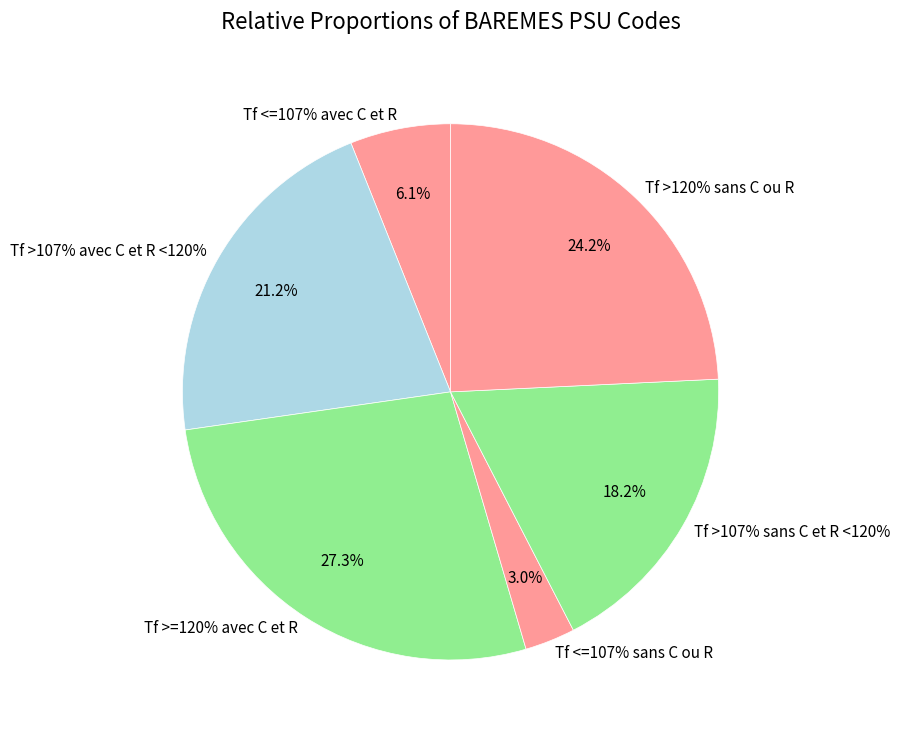

True or false: Tf >107% sans C et R <120% accounts for 18% of the total.

True